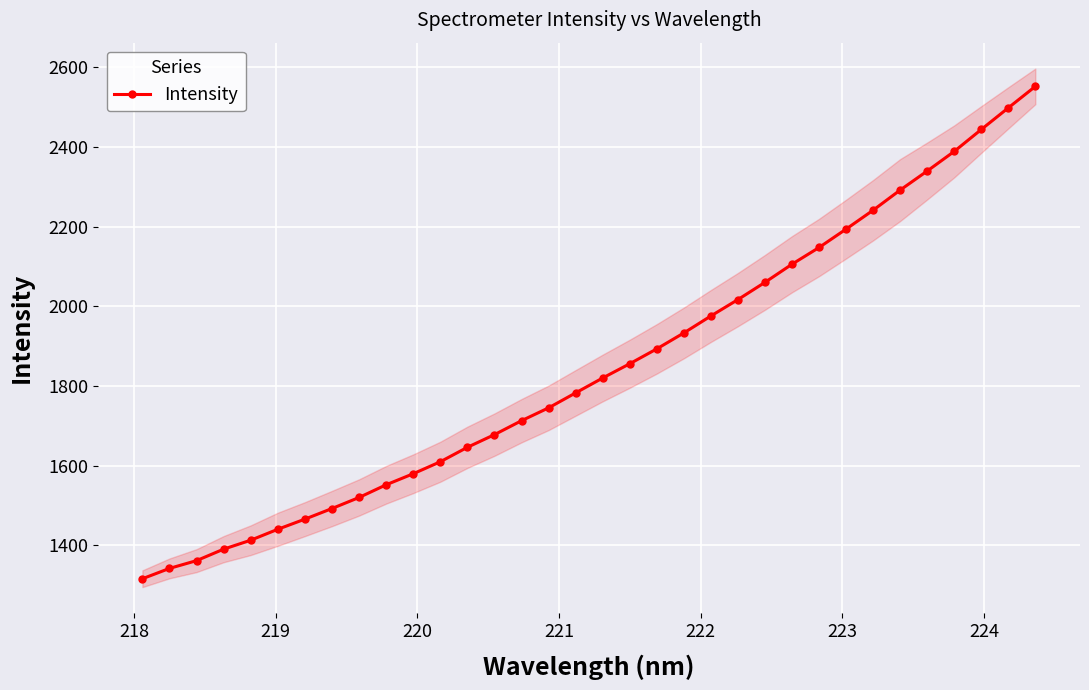

What is the value of the Intensity point at the 25th from the left?

2105.7